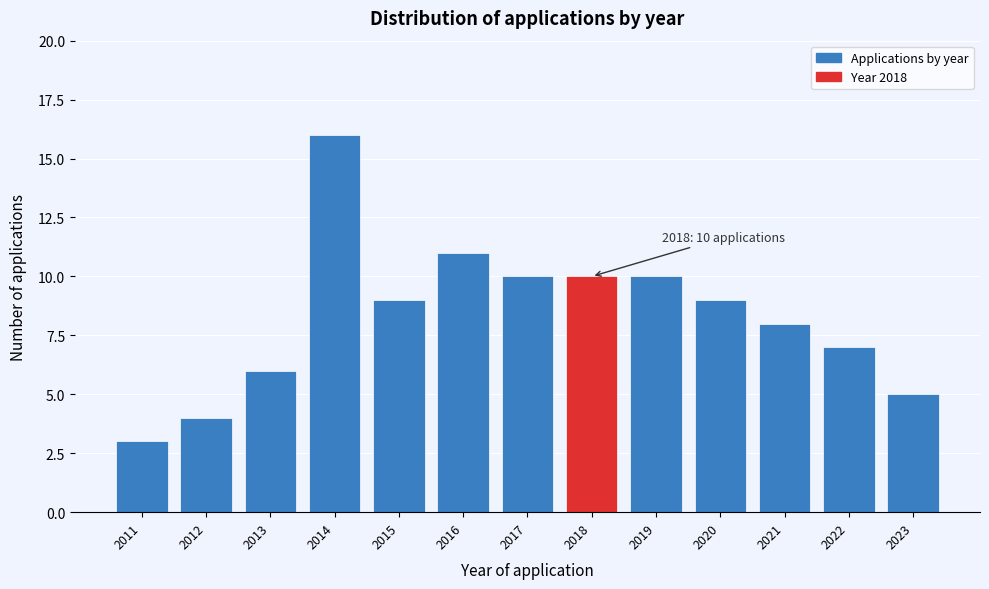

Reading left to right, transcribe all the data shown in this chart.

2011=3	2012=4	2013=6	2014=16	2015=9	2016=11	2017=10	2018=10	2019=10	2020=9	2021=8	2022=7	2023=5